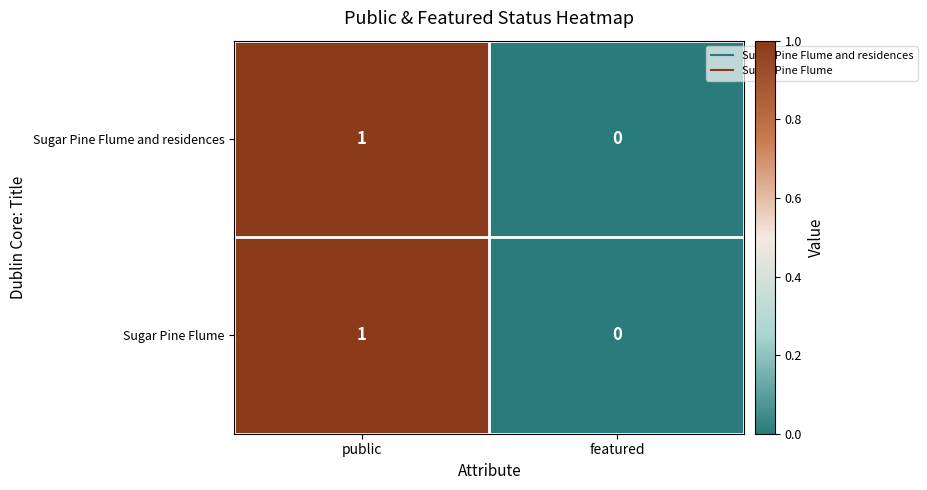

Which category has the highest value in the Sugar Pine Flume and residences series?

public